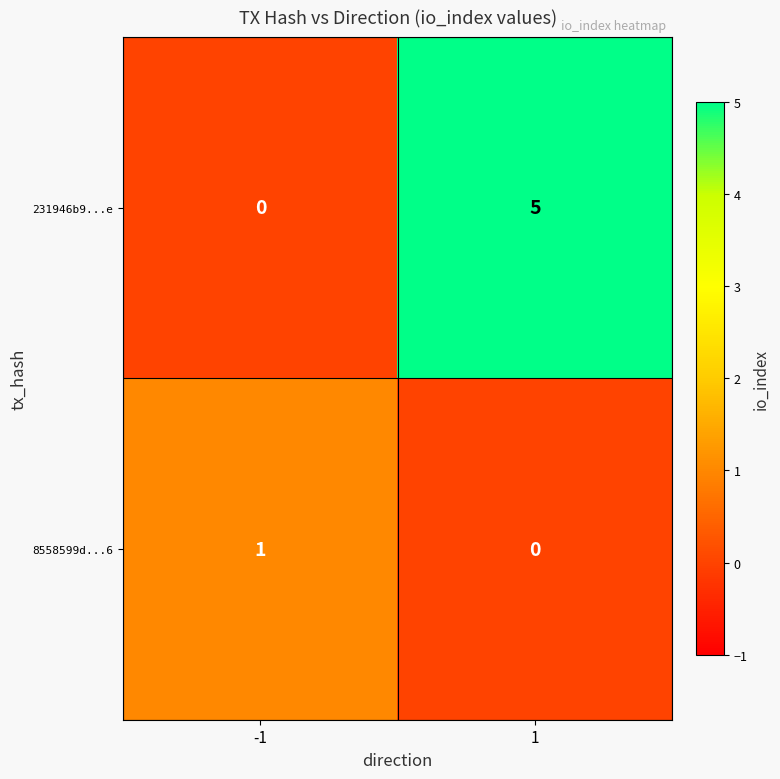

Which series has the largest total across all categories?

231946b9...e